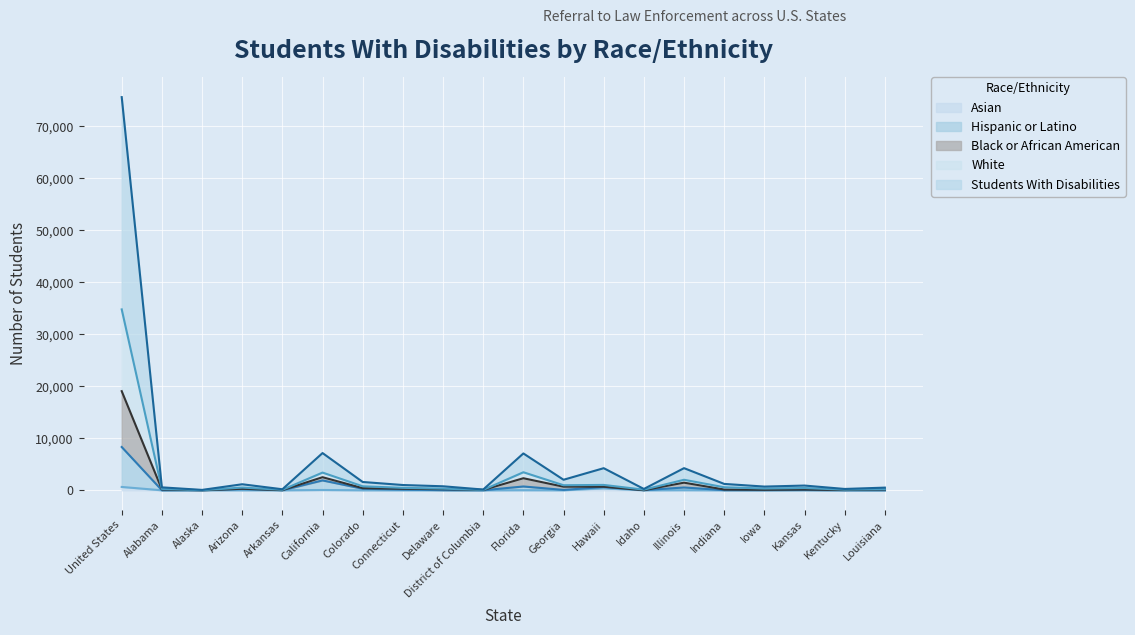

How many values in the Hispanic or Latino series exceed 64?

9